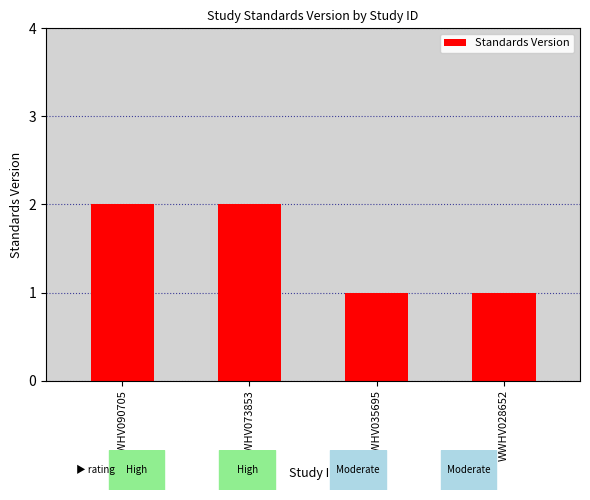

What is the average value?

2